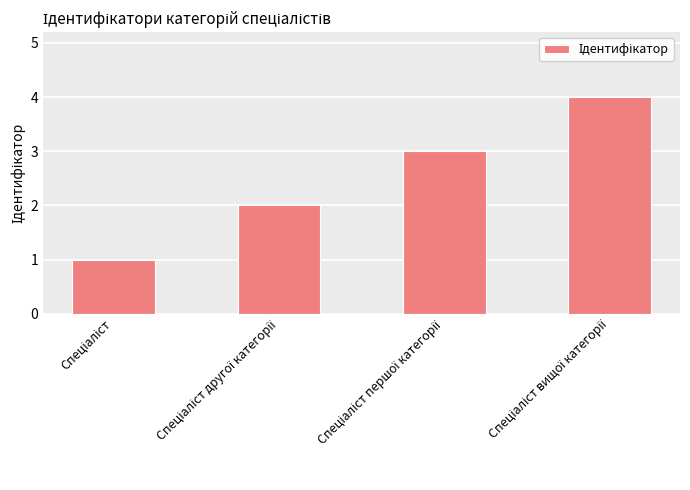

What is the difference between the maximum and minimum values?

3